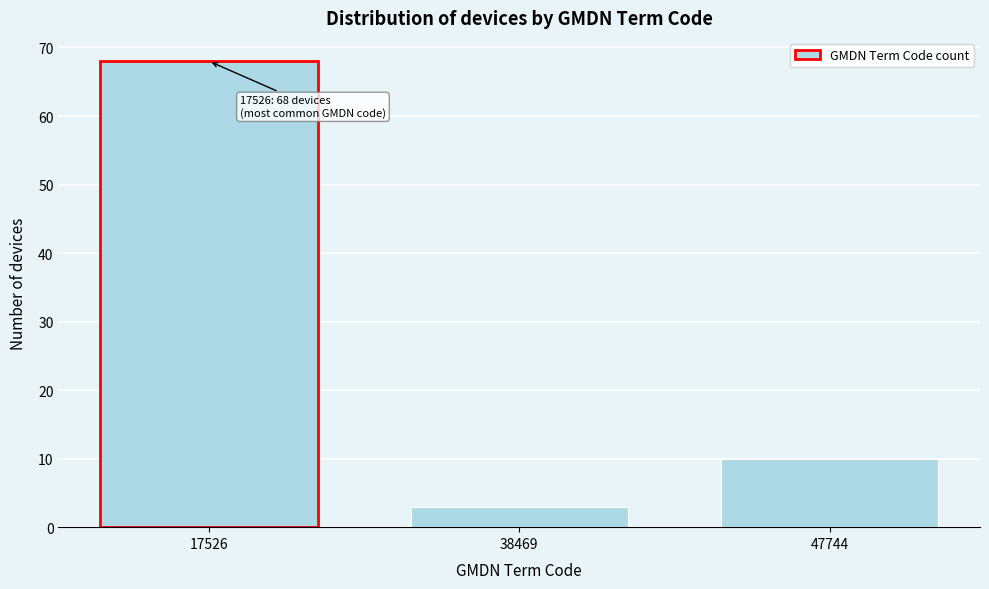

Reading right to left, list all the values displayed in this chart.

47744=10	38469=3	17526=68